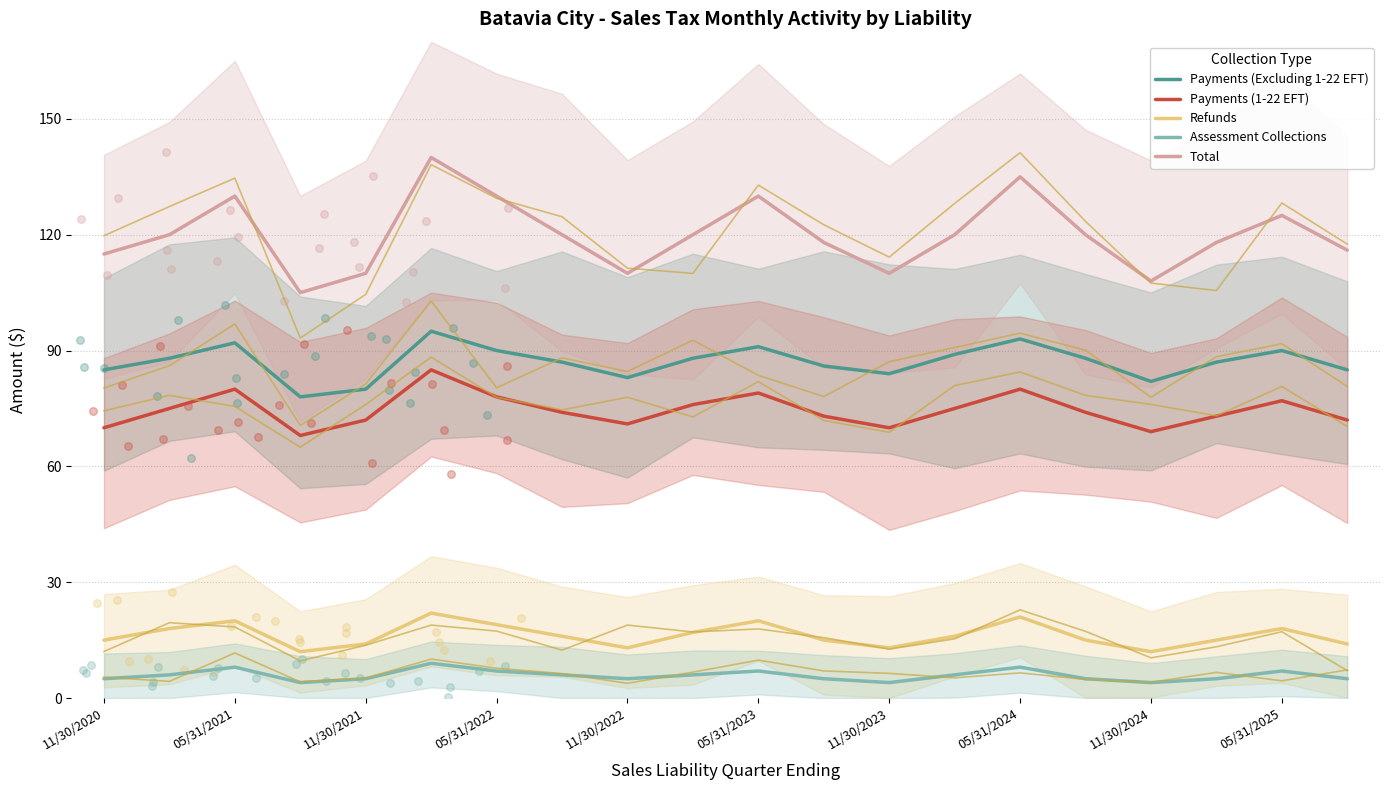

The Total series shows 212 at 05/31/2022. True or false?

False